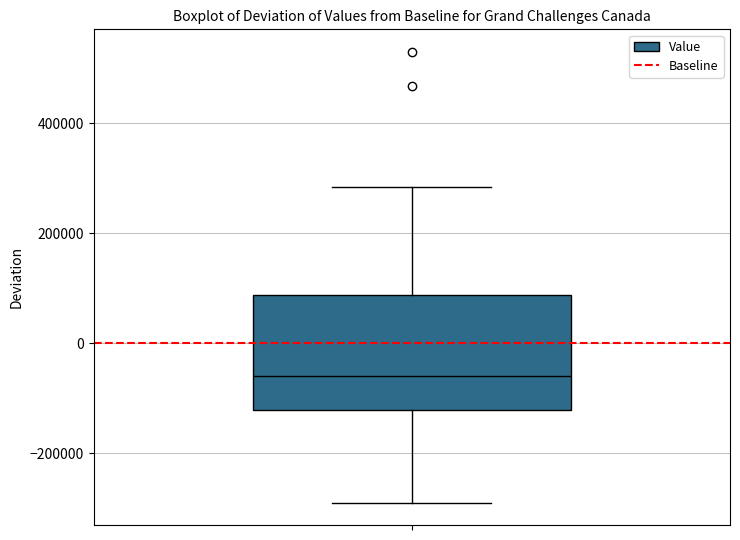

Read this box plot against the y-axis: the position of the median line, the range covered by the box, and the ends of both whiskers. The values are not printed on the chart, so give them approximately, as read against the axis.

median -60000, box -120000 to 80000, whiskers -280000 to 280000